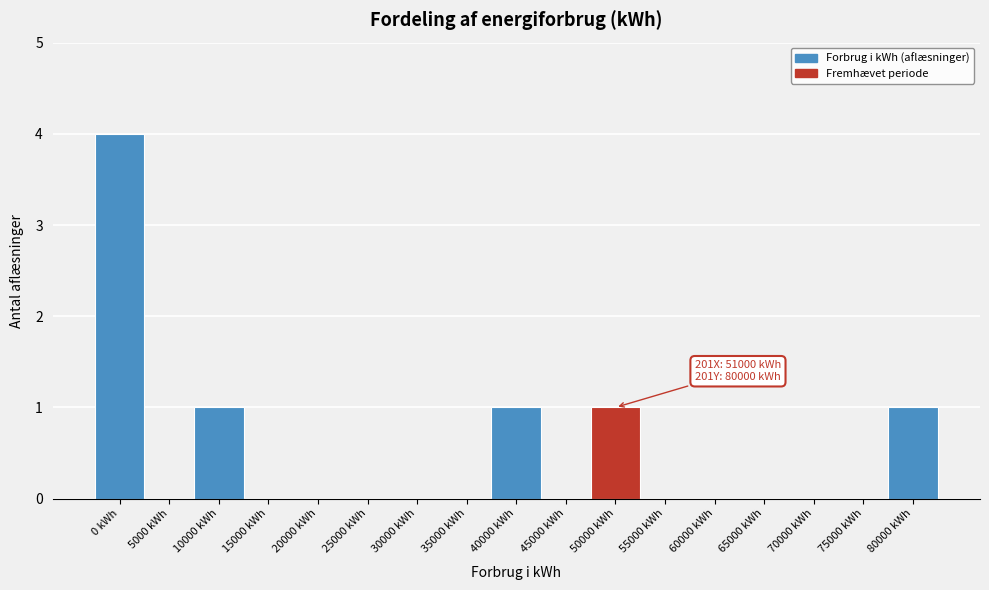

Reading right to left, what are all the values shown in this chart?

80000 kWh=1	75000 kWh=0	70000 kWh=0	65000 kWh=0	60000 kWh=0	55000 kWh=0	50000 kWh=1	45000 kWh=0	40000 kWh=1	35000 kWh=0	30000 kWh=0	25000 kWh=0	20000 kWh=0	15000 kWh=0	10000 kWh=1	5000 kWh=0	0 kWh=4